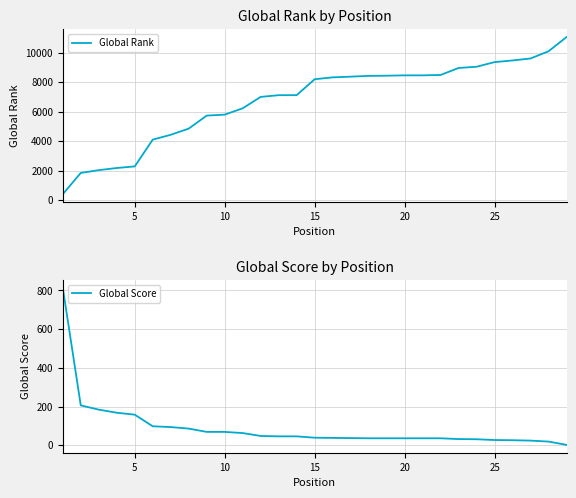

List the series in order of their peak value, highest first.

Global Rank, Global Score